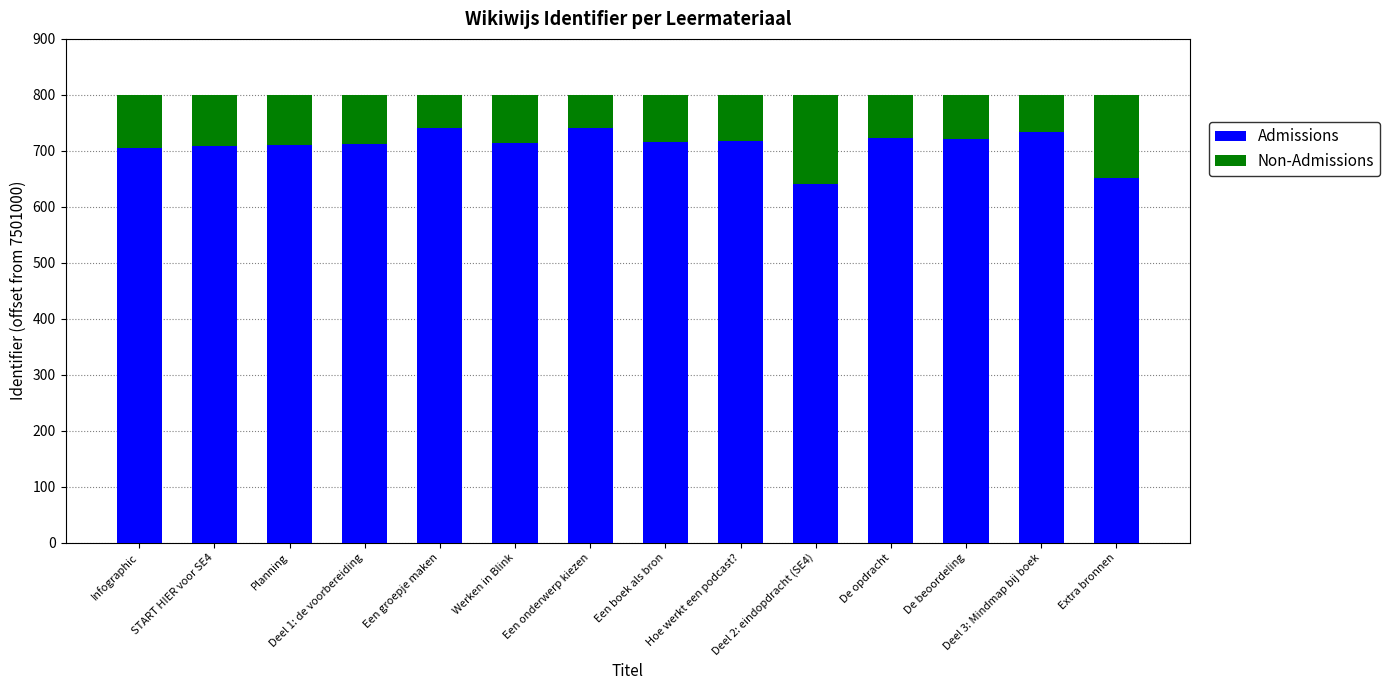

What is the difference between the maximum and minimum values in the Admissions series?

100